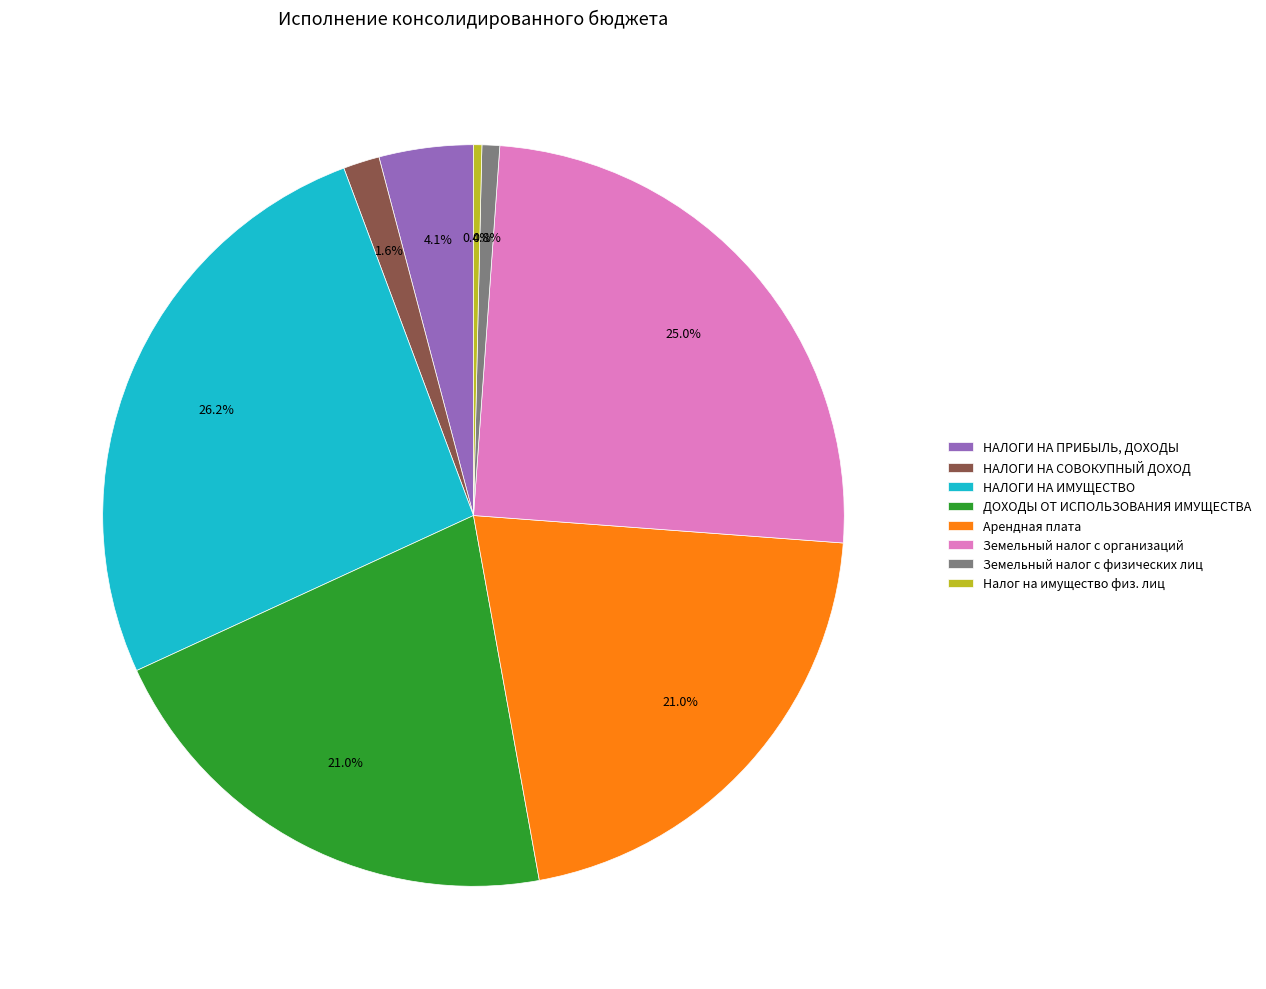

Which slice is the largest?

НАЛОГИ НА ИМУЩЕСТВО